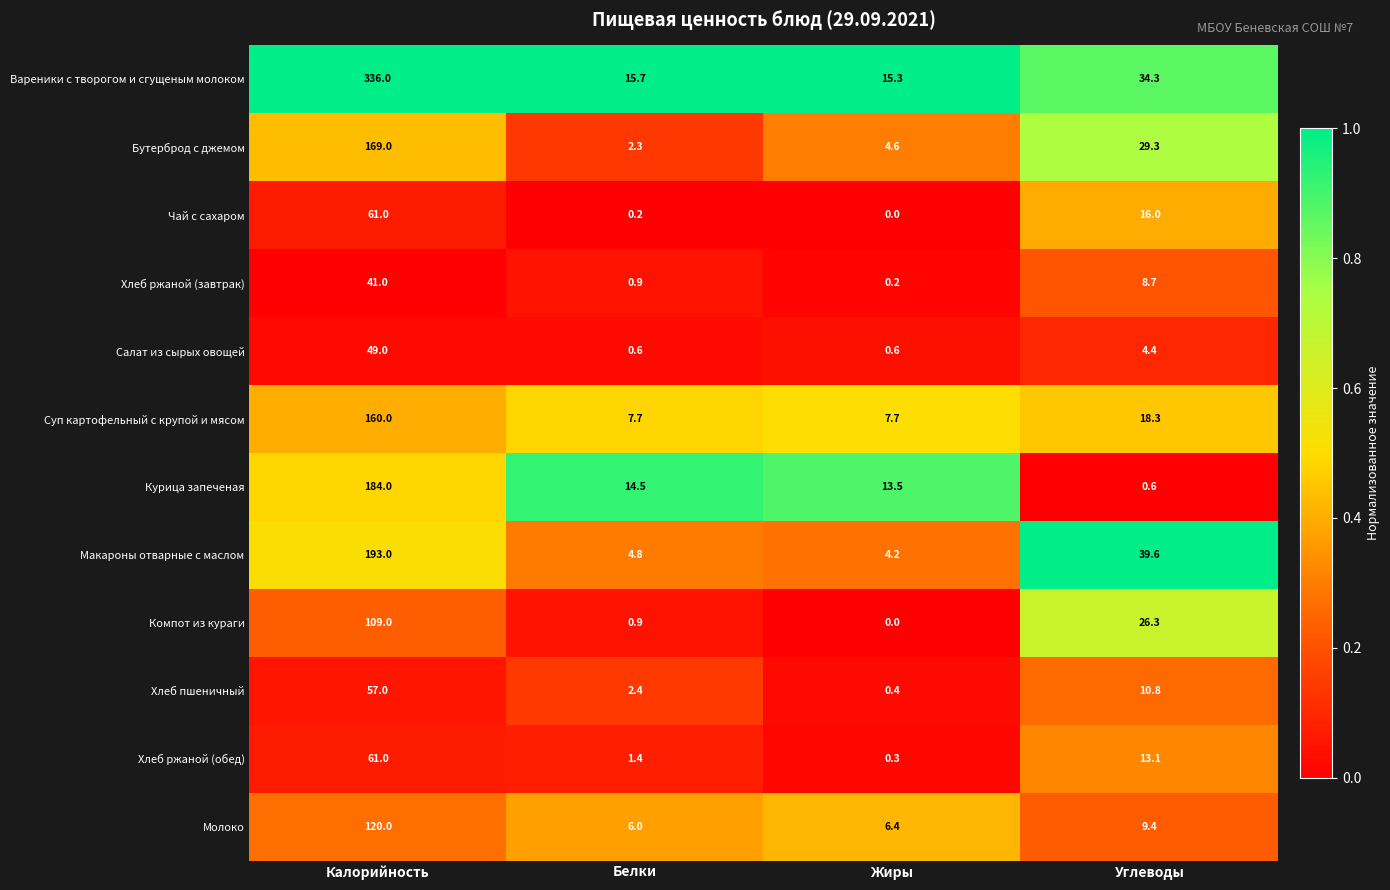

What is the average value of the Хлеб ржаной (завтрак) series?

12.7